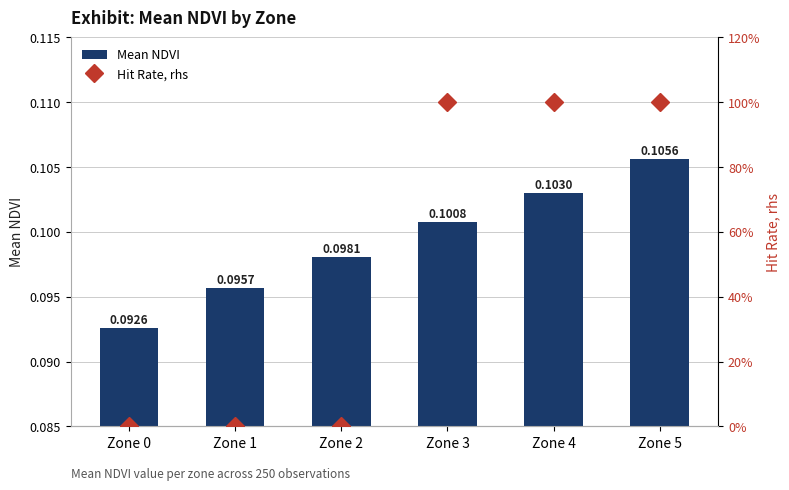

Which series has the widest spread of values?

Hit Rate, rhs